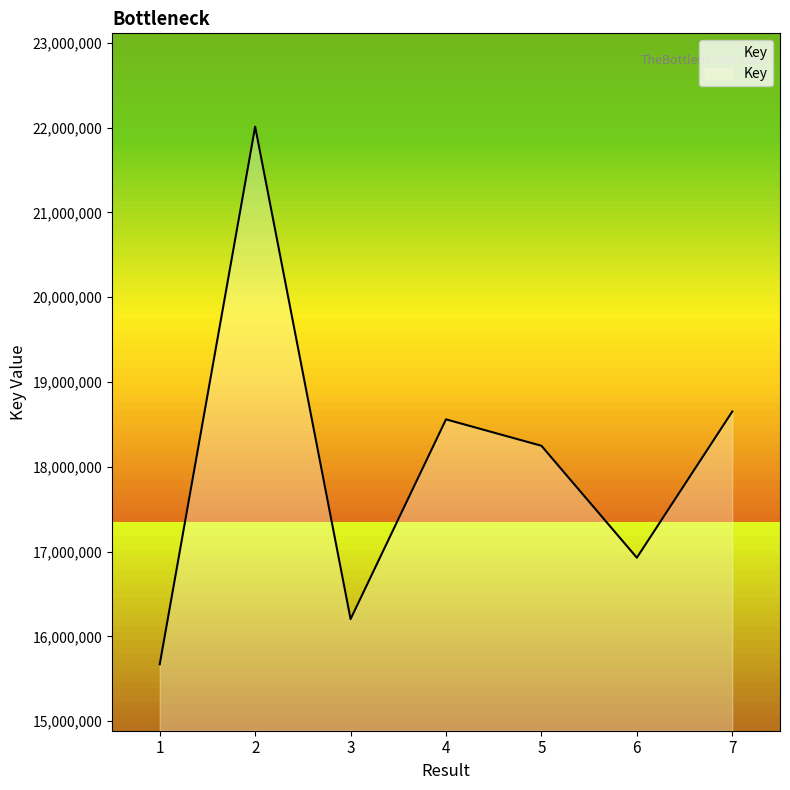

Does the chart display data point markers on the line(s)?

No